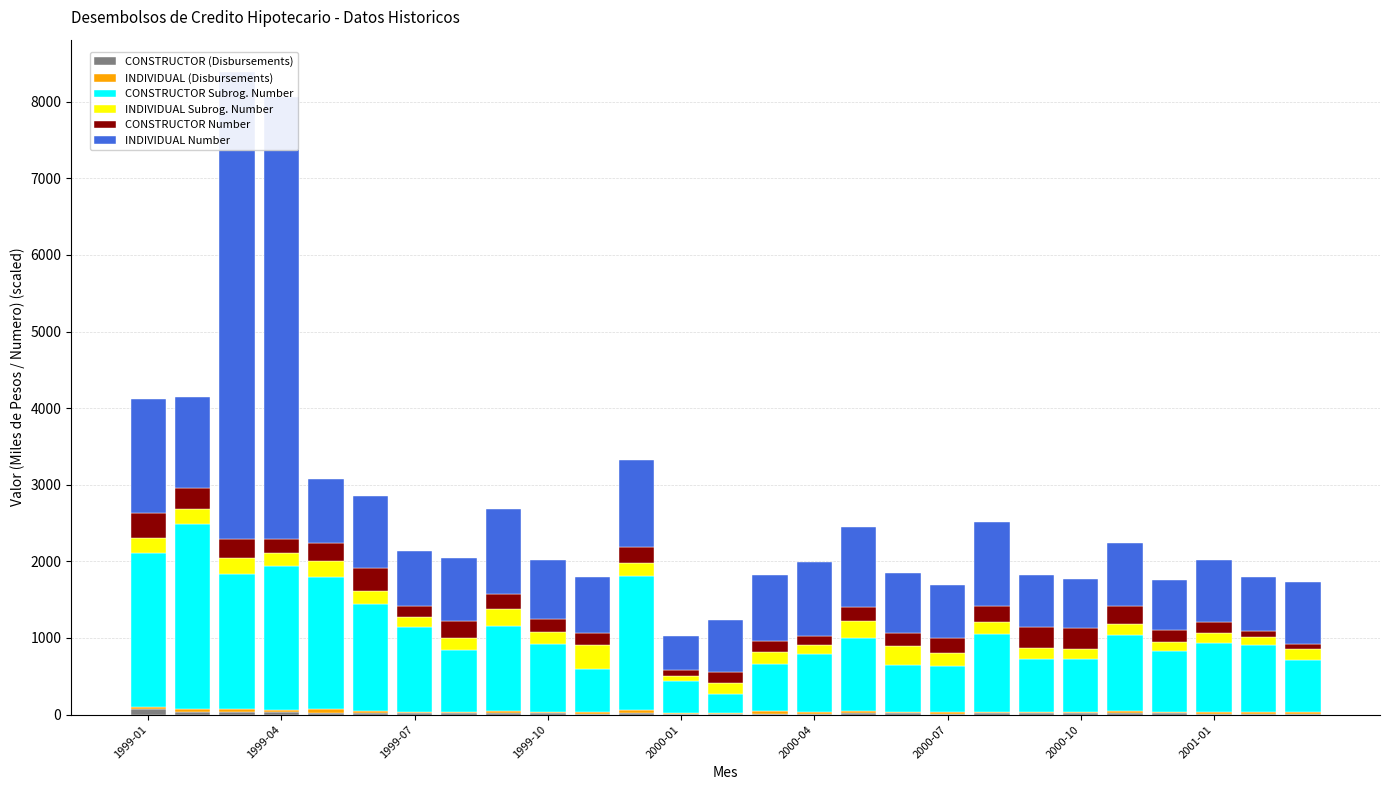

Reading left to right, list all the values displayed in this chart.

CONSTRUCTOR (Disbursements): 72.4	32.3	31.6	31.9	25.7	25.0	14.7	14.5	18.1	15.8	13.0	19.7	10.7	9.7	10.3	10.1	14.8	14.3	13.9	19.6	17.6	16.3	21.2	18.8	12.1	8.9	12.2
INDIVIDUAL (Disbursements): 27.1	43.6	36.1	21.4	51.2	23.8	16.2	16.8	25.7	20.0	16.9	34.5	9.6	15.5	31.0	20.5	28.1	24.7	18.8	18.0	17.3	17.4	22.5	18.7	24.3	19.8	23.0
CONSTRUCTOR Subrog. Number: 2003.0	2411.0	1773.0	1884.0	1713.0	1397.0	1108.0	816.0	1115.0	884.0	571.0	1749.0	417.0	242.0	613.0	766.0	951.0	609.0	597.0	1020.0	689.0	690.0	990.0	792.0	896.0	884.0	683.0
INDIVIDUAL Subrog. Number: 204.0	200.0	204.0	169.0	215.0	173.0	130.0	153.0	216.0	161.0	301.0	170.0	68.0	141.0	159.0	108.0	232.0	241.0	176.0	152.0	145.0	137.0	149.0	117.0	128.0	99.0	144.0
CONSTRUCTOR Number: 318.0	265.0	245.0	184.0	241.0	296.0	146.0	216.0	196.0	167.0	157.0	208.0	78.0	152.0	146.0	126.0	184.0	173.0	196.0	214.0	279.0	273.0	233.0	156.0	146.0	83.0	61.0
INDIVIDUAL Number: 1492.0	1197.0	6100.0	5765.0	828.0	939.0	726.0	833.0	1117.0	768.0	732.0	1142.0	440.0	670.0	861.0	959.0	1033.0	786.0	689.0	1094.0	671.0	642.0	826.0	657.0	816.0	701.0	806.0